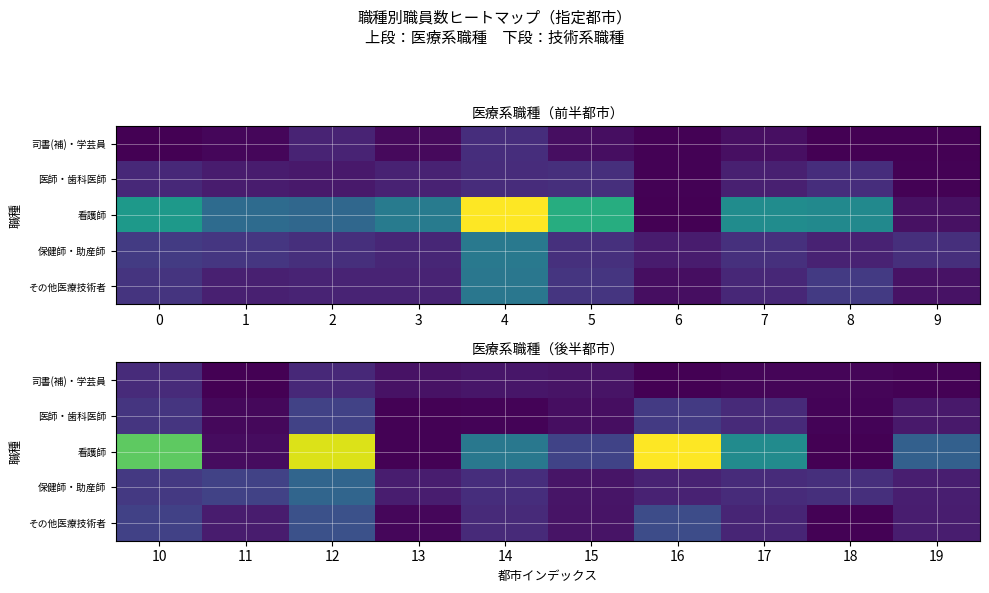

Is it true that その他医療技術者 equals 14 at 13?

False